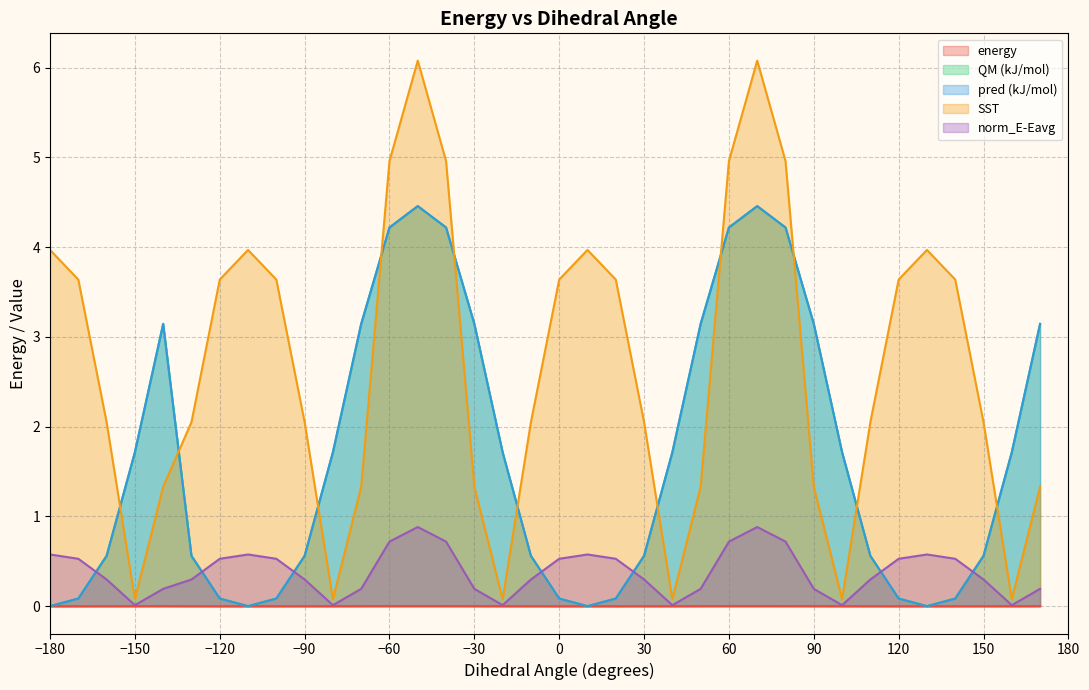

Where is the first local minimum for energy?

-110